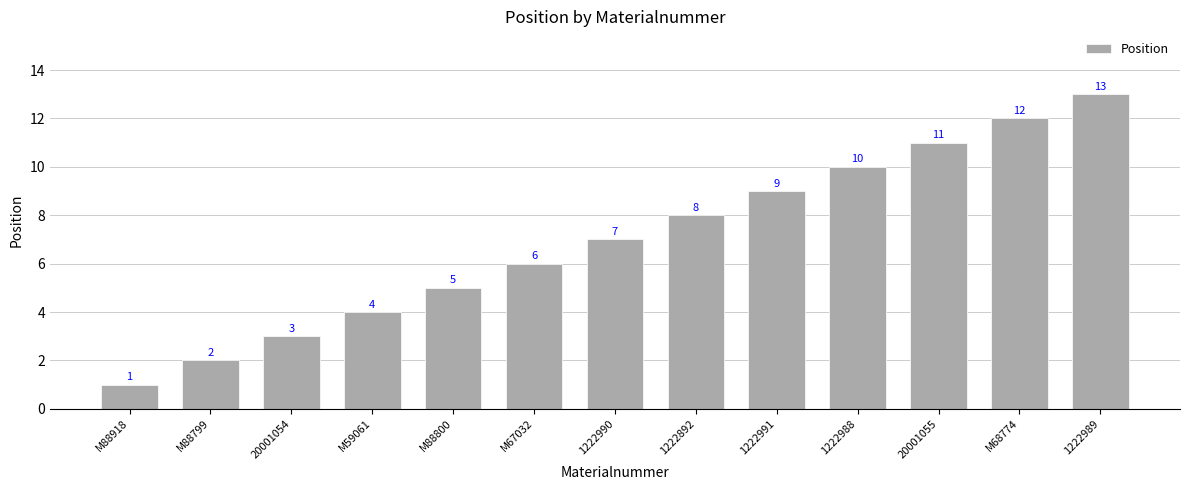

Reading left to right, extract all data points from this chart.

1	2	3	4	5	6	7	8	9	10	11	12	13